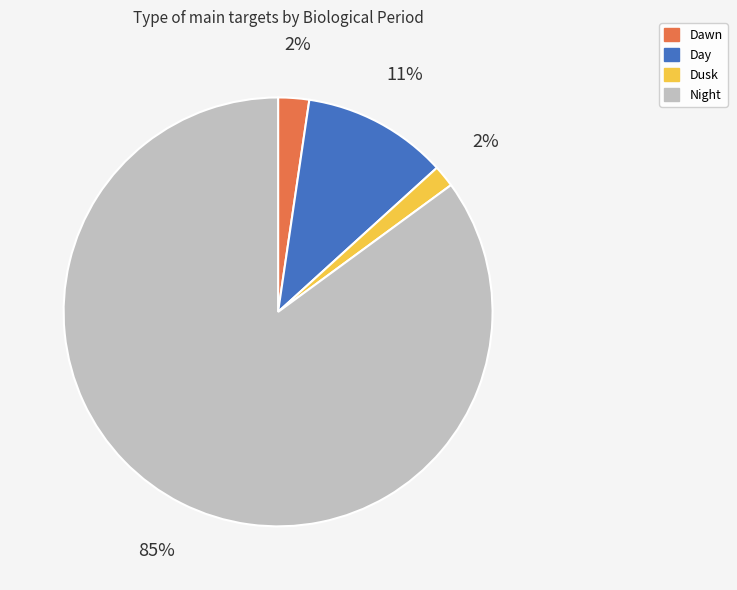

True or false: Day accounts for 11% of the total.

True